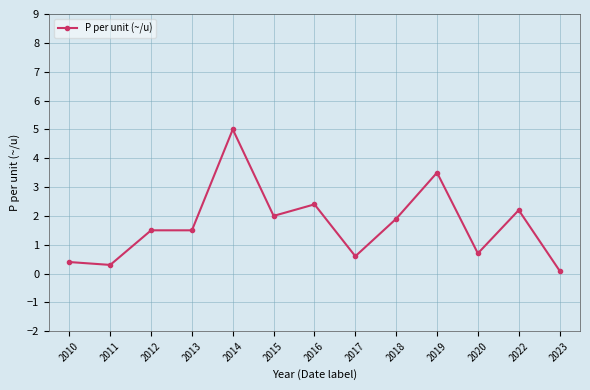

What is the change in value from 2015 to 2018?

-0.1